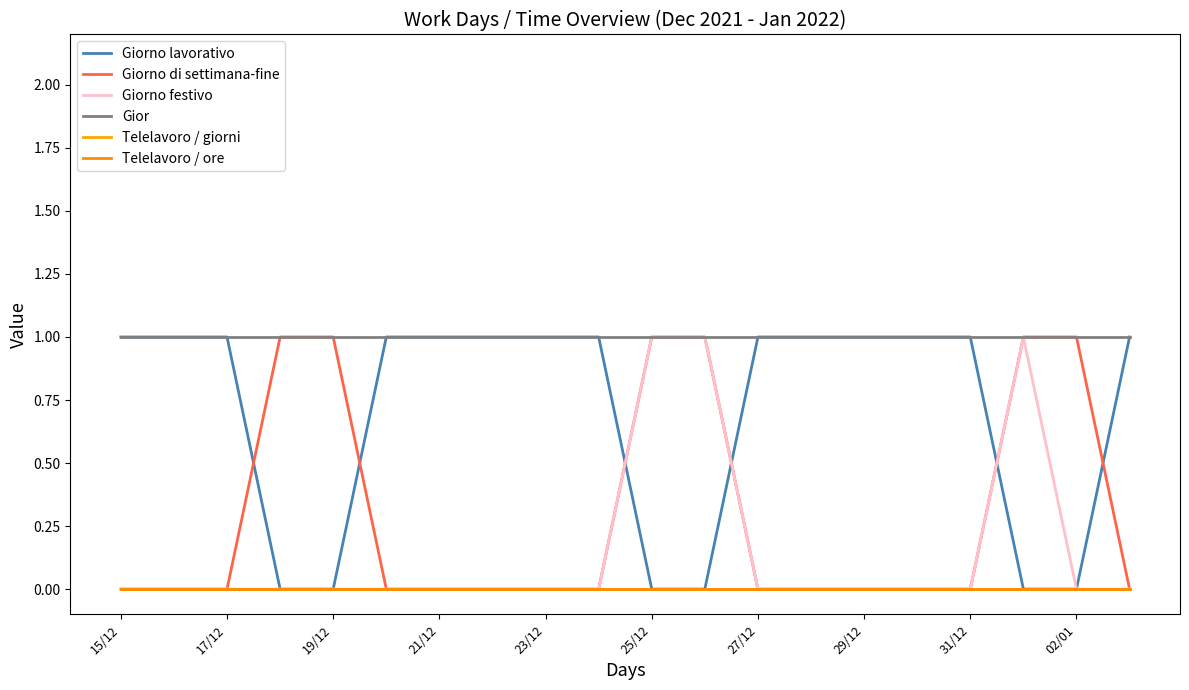

At how many categories does at least one series exceed 0?

20